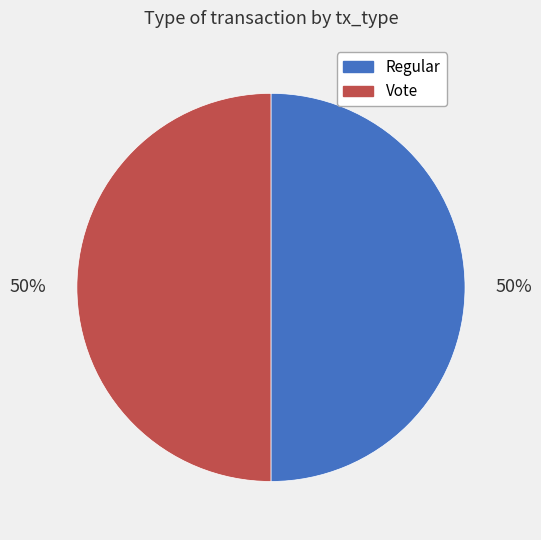

Count the number of slices in the pie.

2